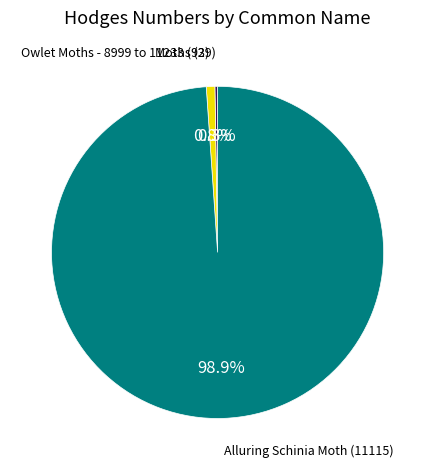

Is there any slice that represents more than half of the pie?

Yes